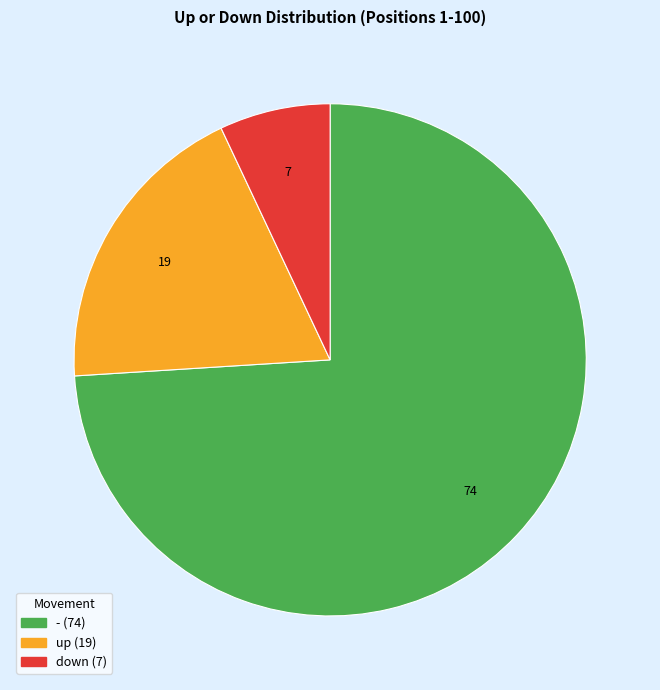

How many segments does this pie chart have?

3